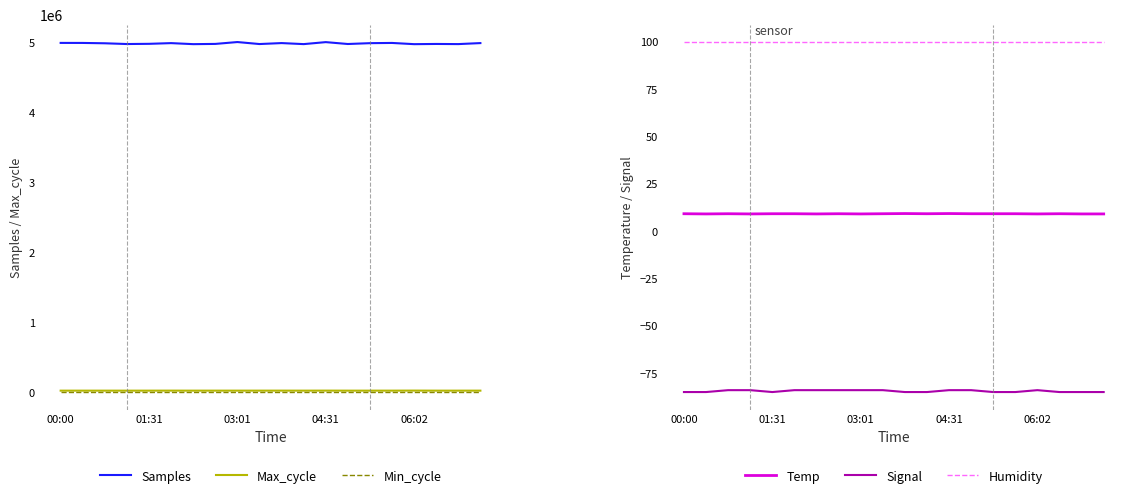

What is the value of the Humidity point at the 3rd from the left?

99.9